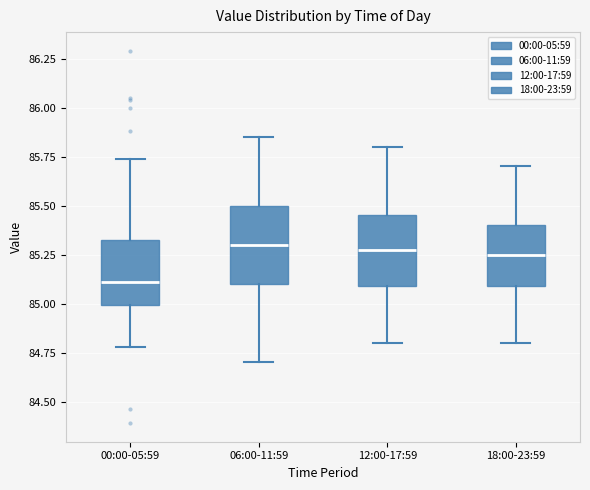

Where does the median line of the box for 00:00-05:59 sit on the y-axis? The values are not printed on the chart, so give them approximately, as read against the axis.

85.10